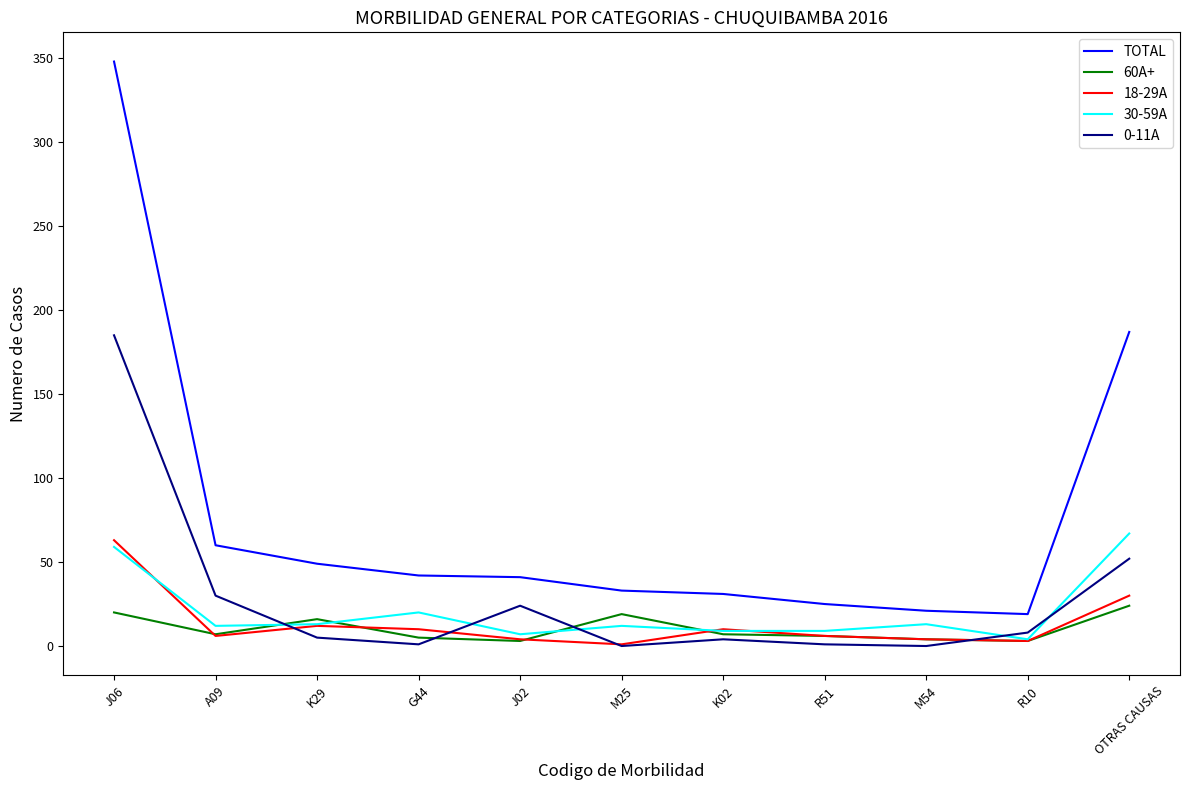

True or false: TOTAL and 60A+ cross at least once.

False